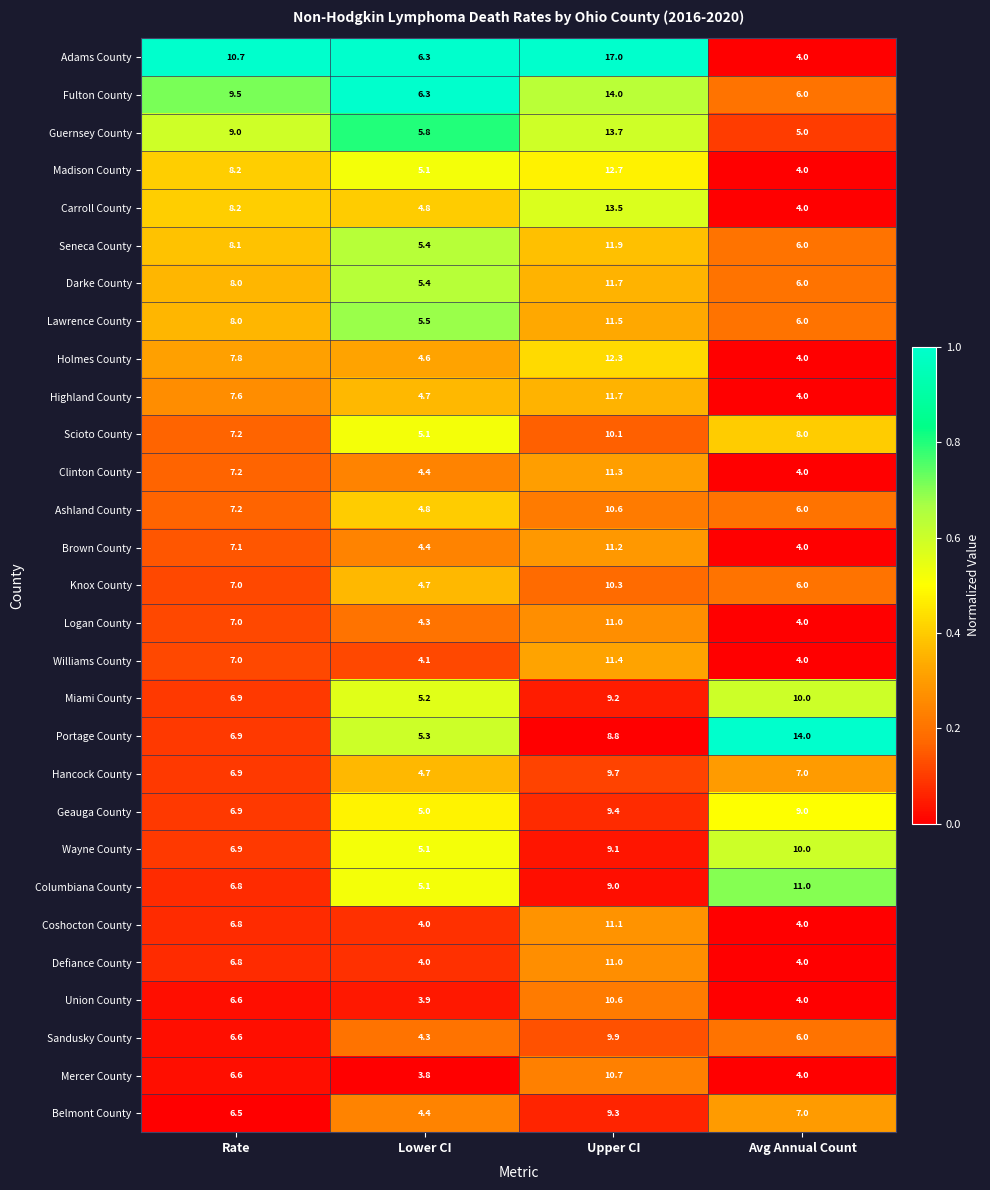

The value of Ashland County at Avg Annual Count is 6.0. True or false?

True